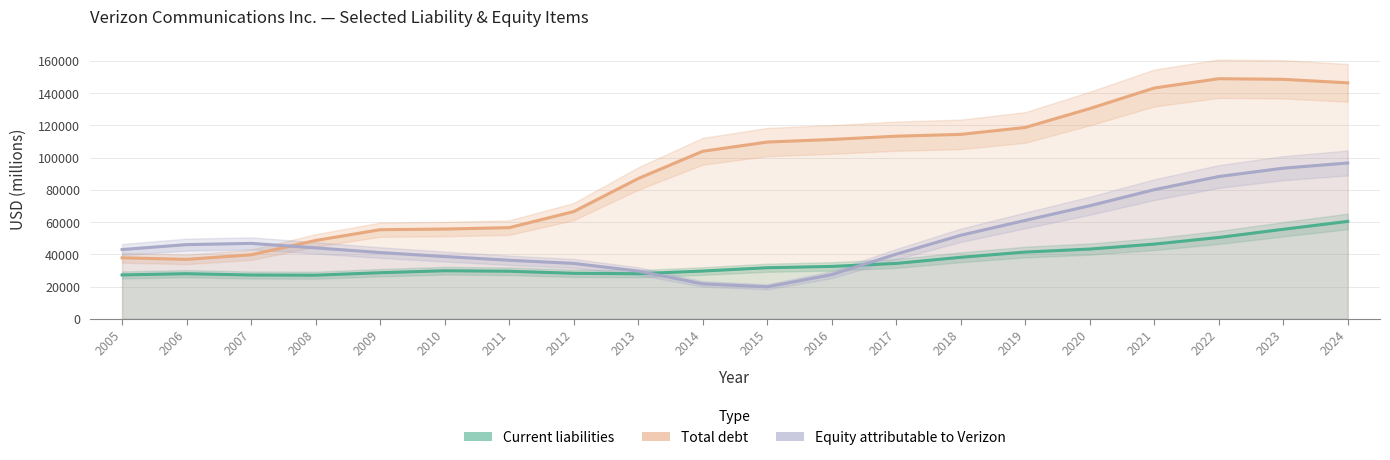

True or false: Total debt has a value of 92386.8 at 2011.

False